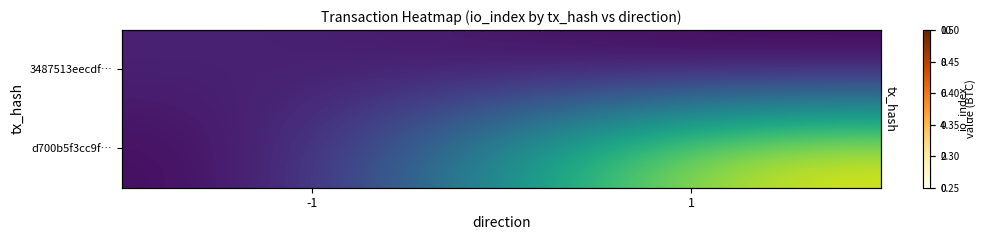

What is the difference between the 3487513eecdf… values at 1 and -1?

1